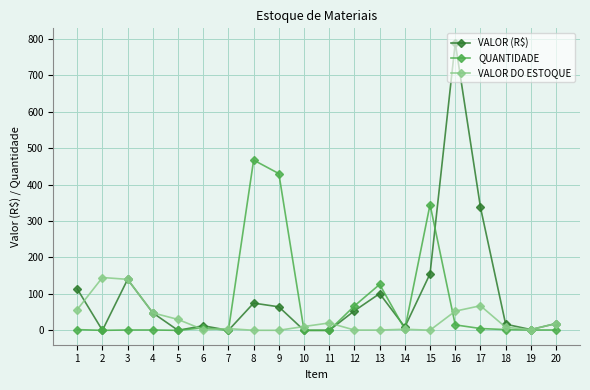

The value of QUANTIDADE at 10 is -190.8. True or false?

False